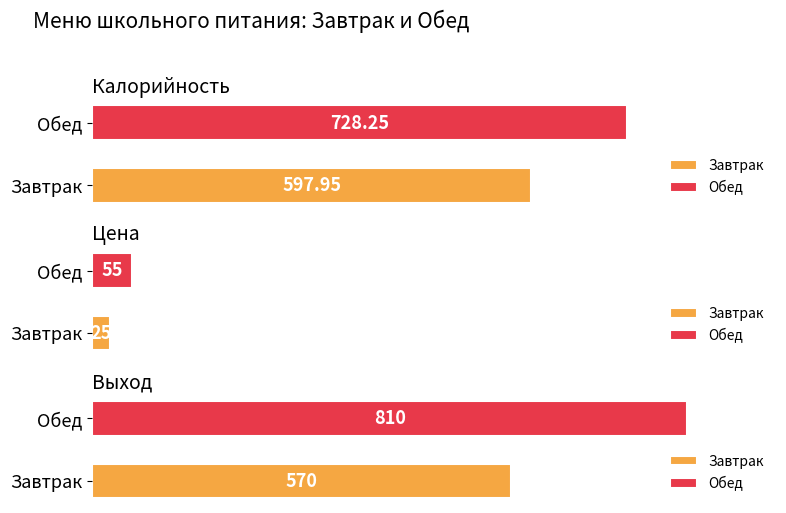

How many categories are shown in the chart?

2